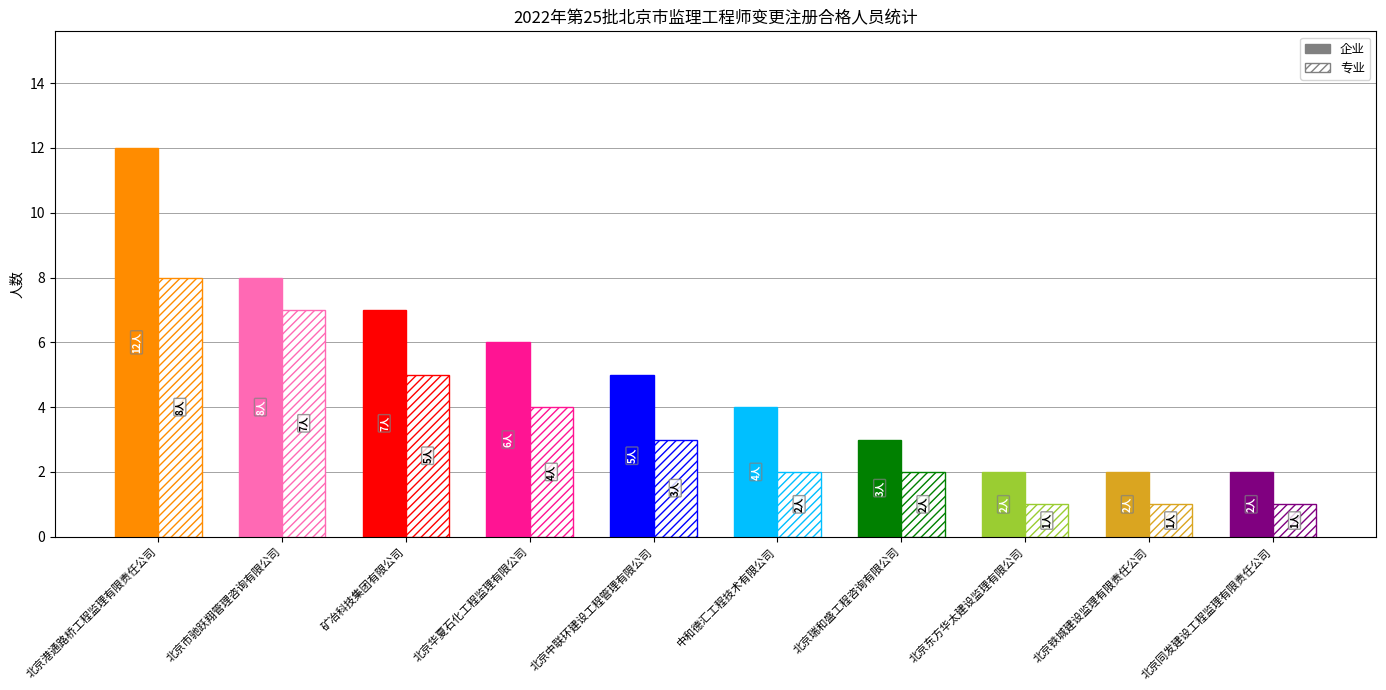

How many bars are there in total?

20